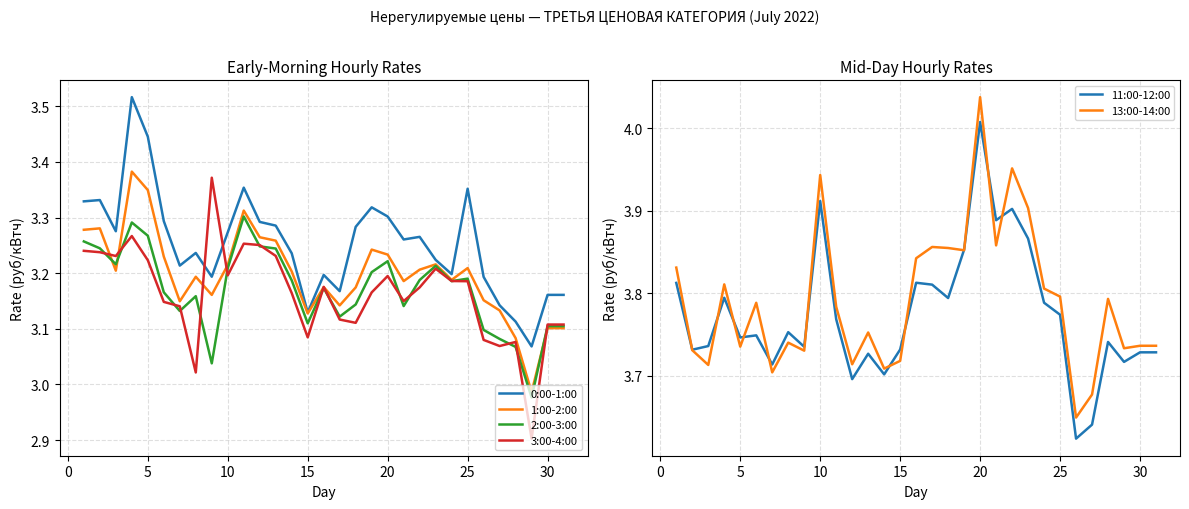

How many lines are shown in the chart?

6